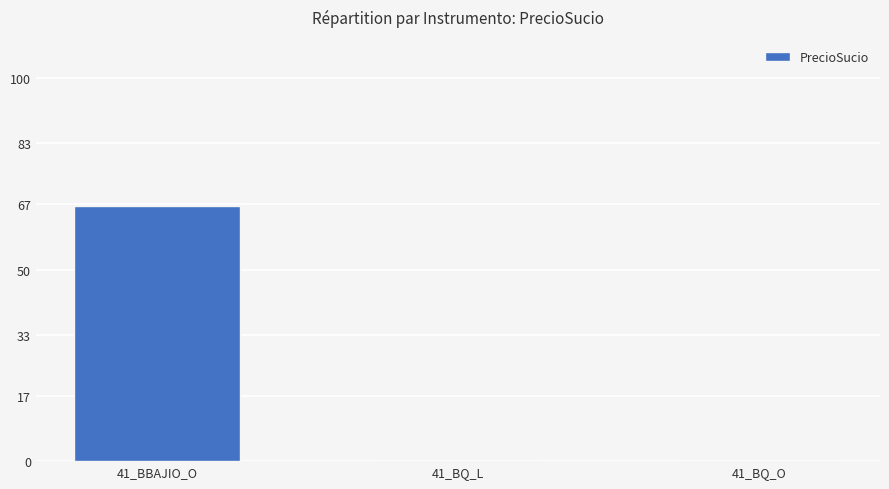

What is the sum of all values?

66.6